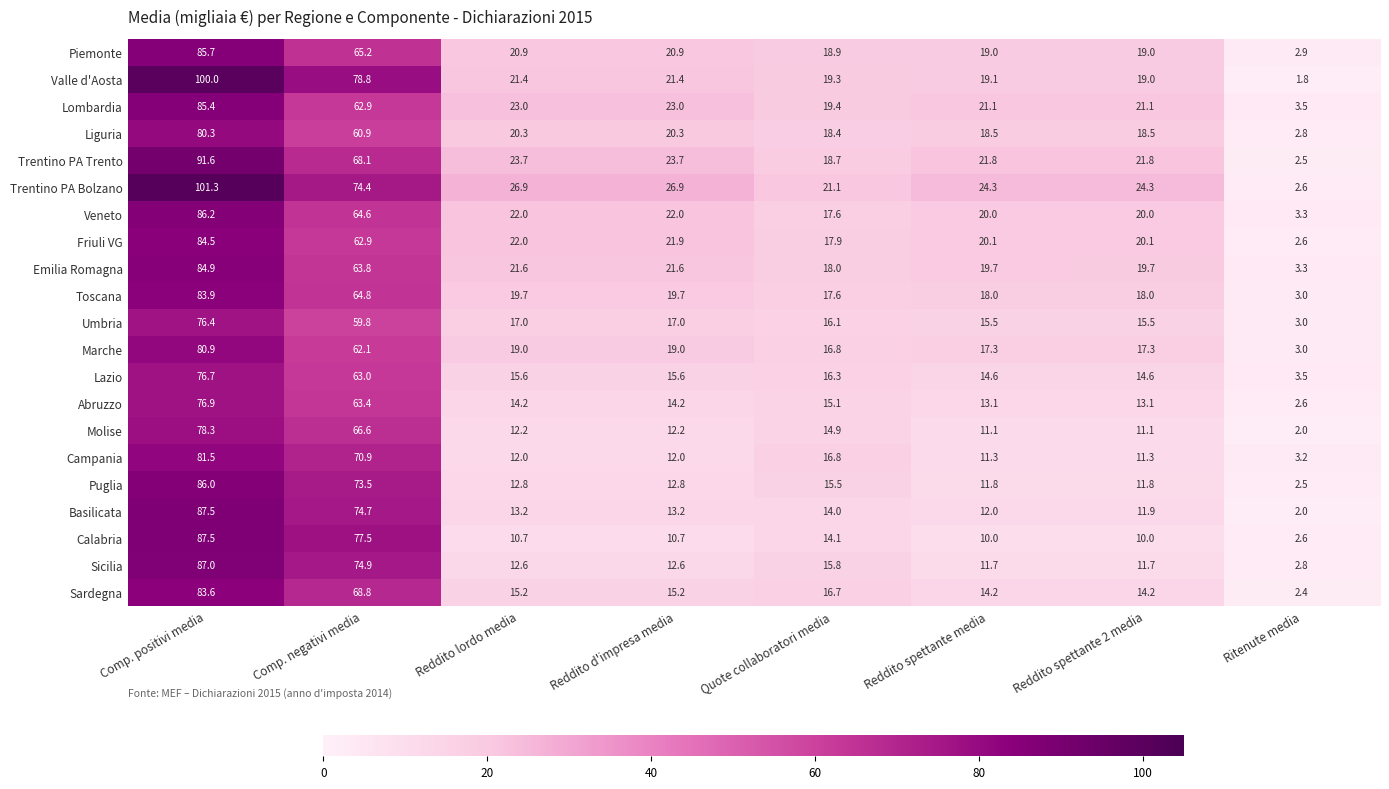

Between Comp. negativi media and Reddito d'impresa media, which series saw the biggest shift?

Calabria